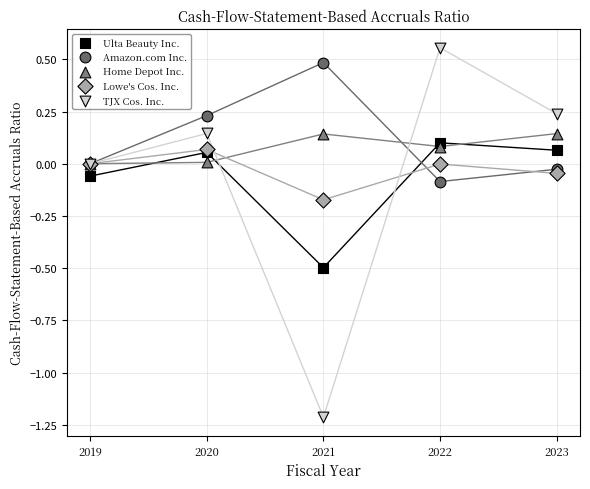

Which series reaches the minimum Y coordinate?

TJX Cos. Inc.